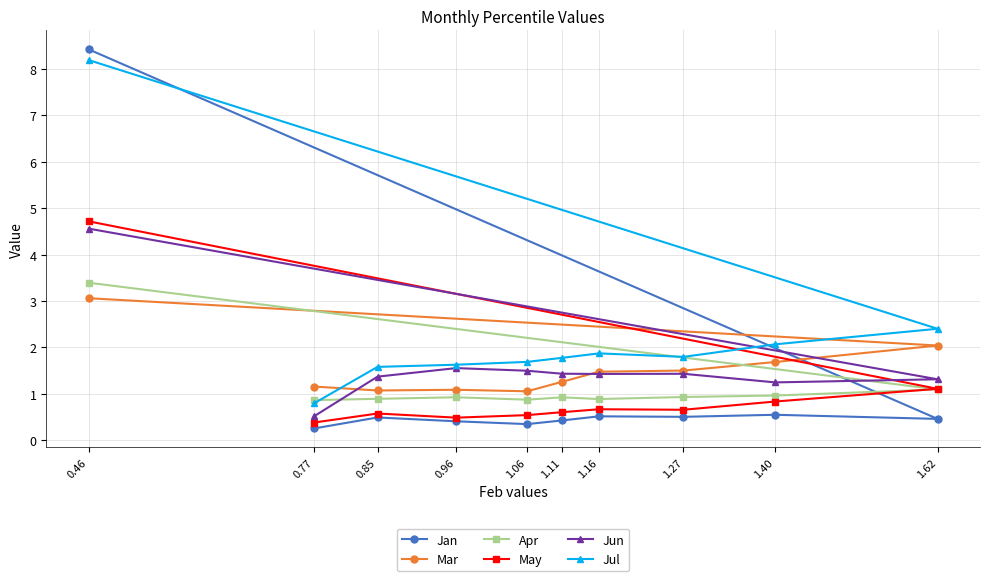

At how many categories does at least one series exceed 0?

10